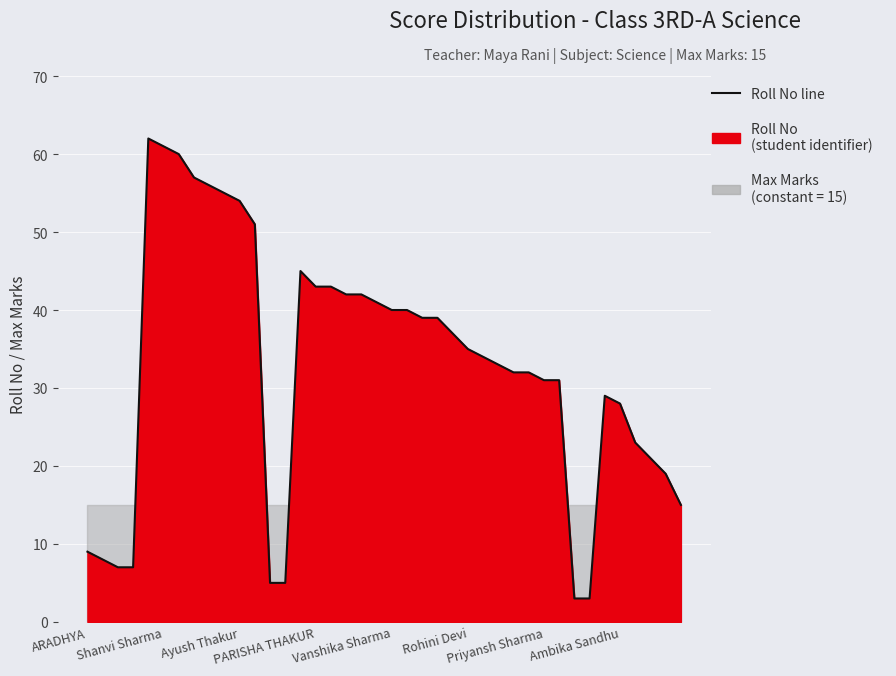

Does the chart display data point markers on the line(s)?

No